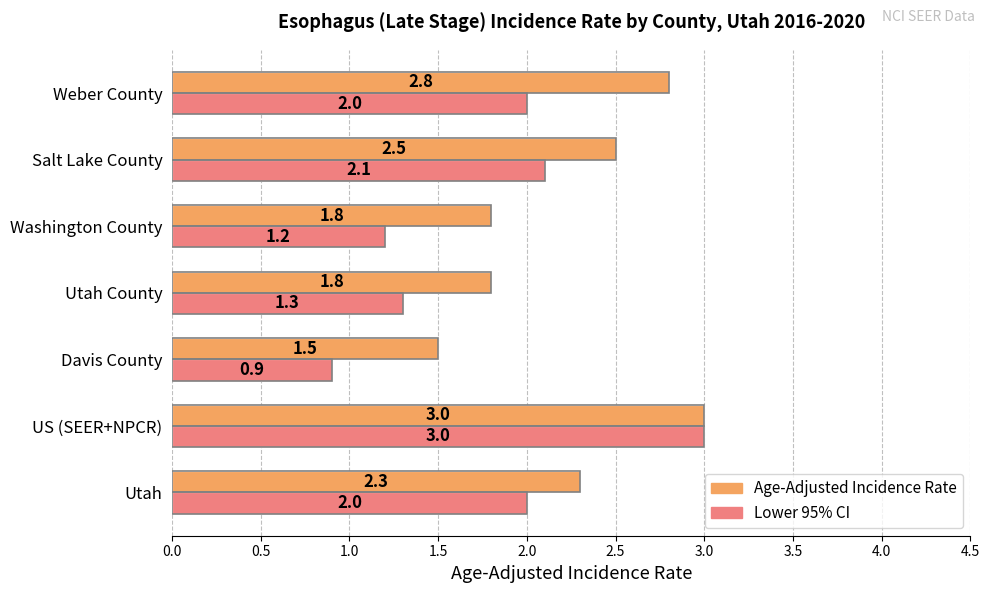

What is the smallest value displayed?

0.9